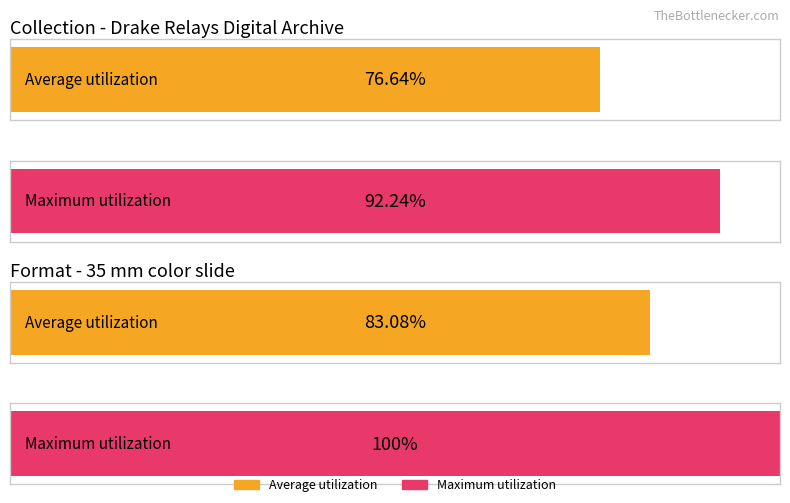

Is it true that the value at 1970 is 0?

False